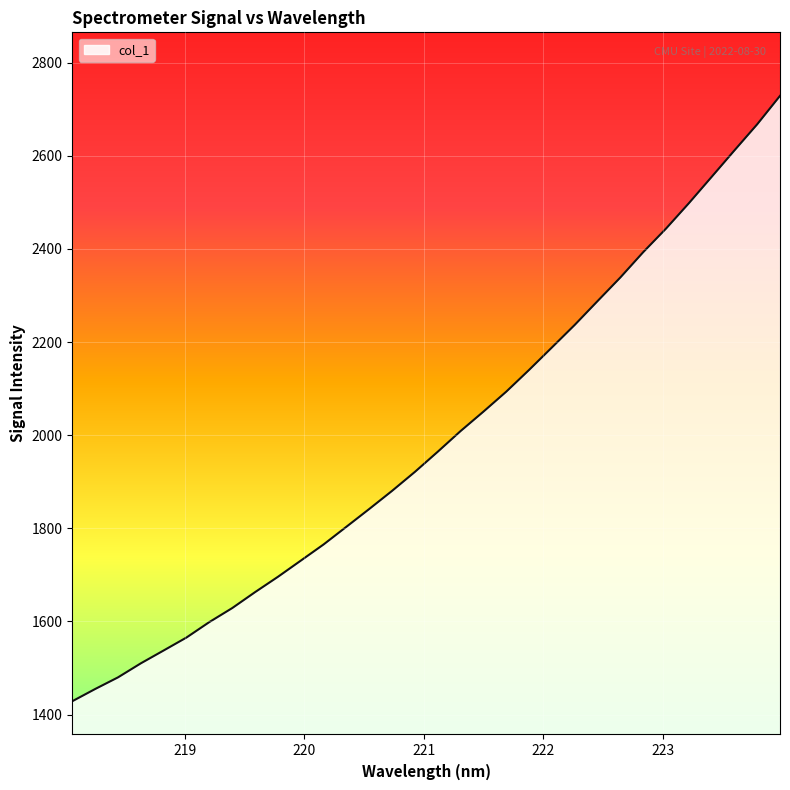

Reading left to right, transcribe all the data shown in this chart.

1428.5	1454.7	1479.8	1510.0	1537.6	1565.5	1598.6	1628.7	1662.9	1695.8	1730.5	1765.4	1803.4	1841.6	1880.5	1921.3	1964.5	2008.9	2050.6	2093.5	2140.2	2188.5	2236.9	2288.0	2338.8	2393.0	2443.7	2498.1	2554.8	2611.6	2667.8	2728.9